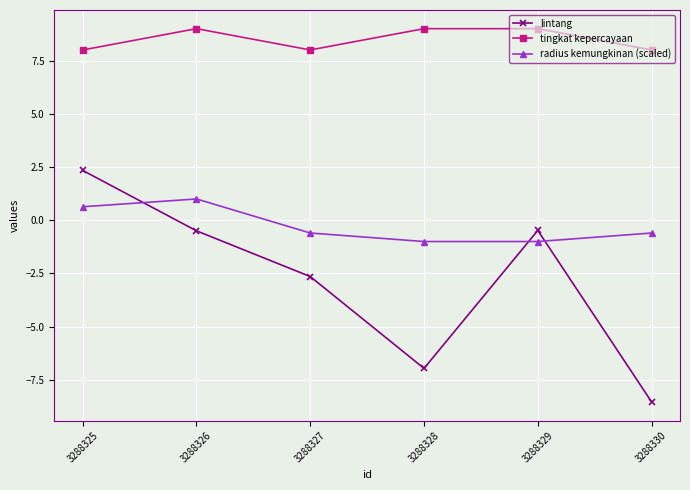

Rank the series at 3288326 from lowest to highest value.

lintang, radius kemungkinan (scaled), tingkat kepercayaan